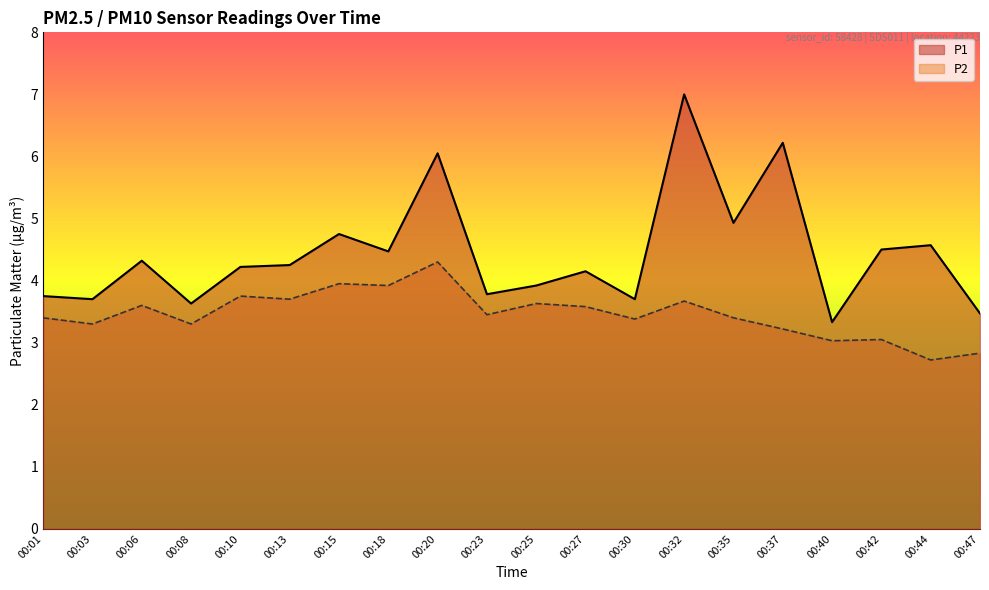

True or false: P1 has a value of 5.7 at 00:01.

False